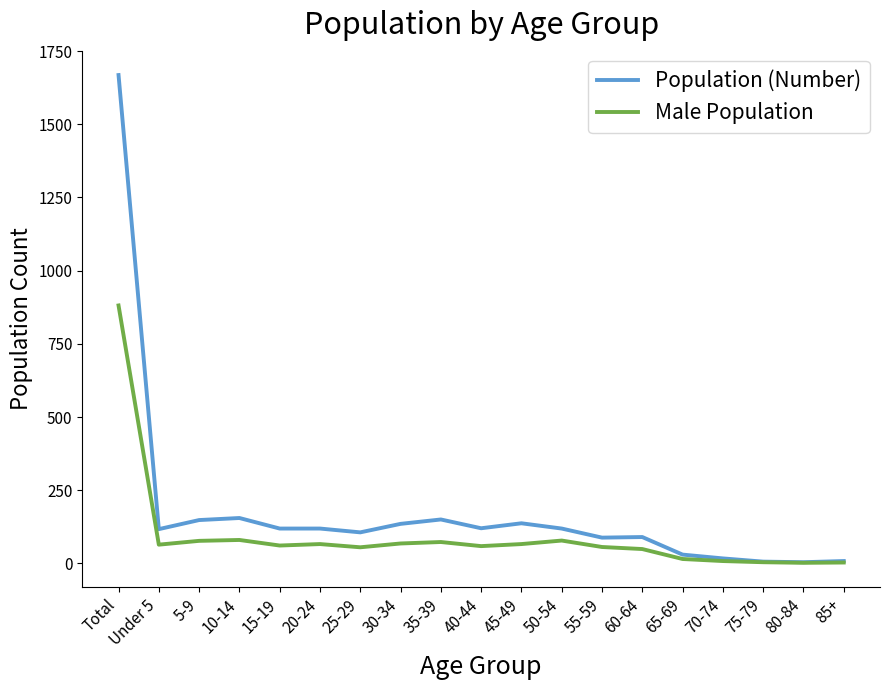

True or false: Population (Number) has more than 1 interior local peaks.

True